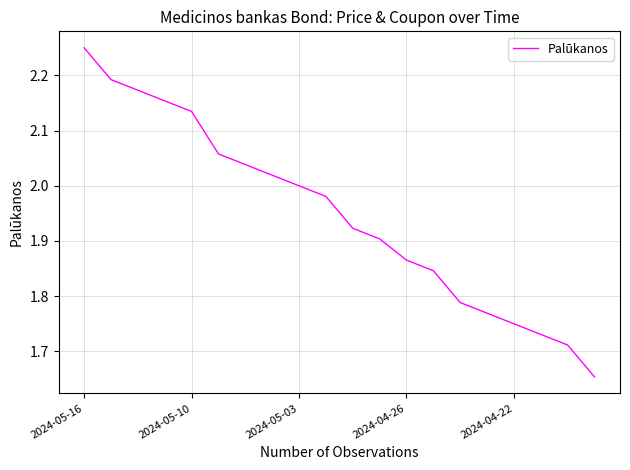

How many distinct data groups are displayed?

1